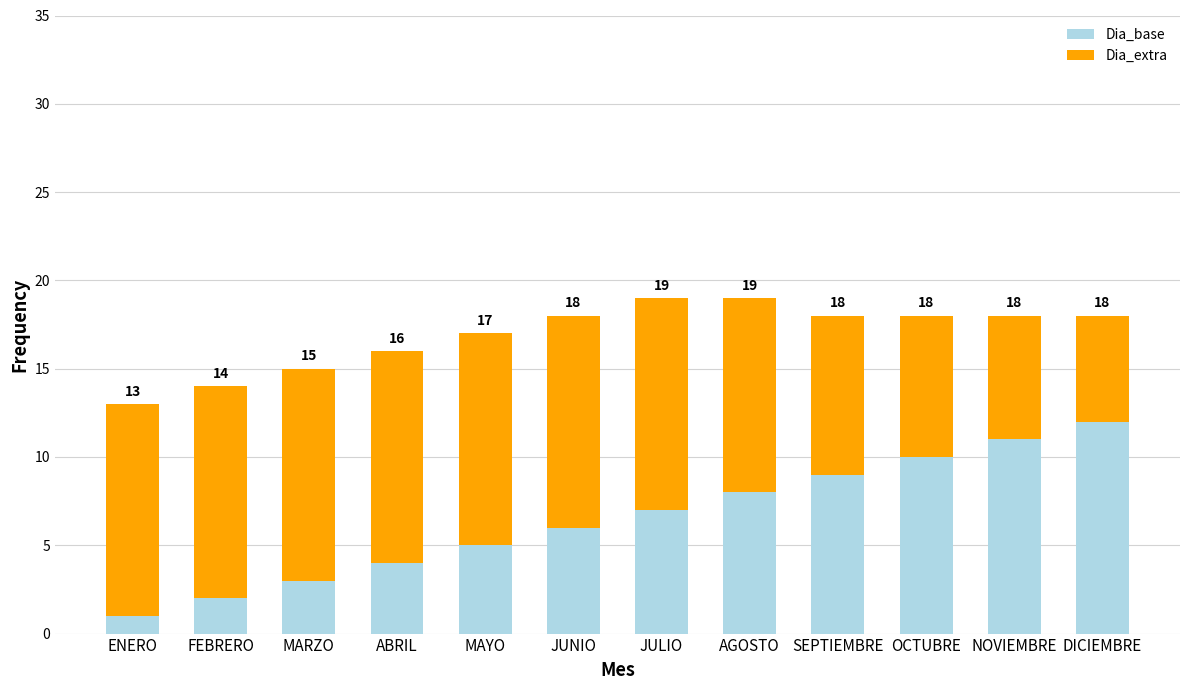

Does the chart contain stacked bars?

Yes